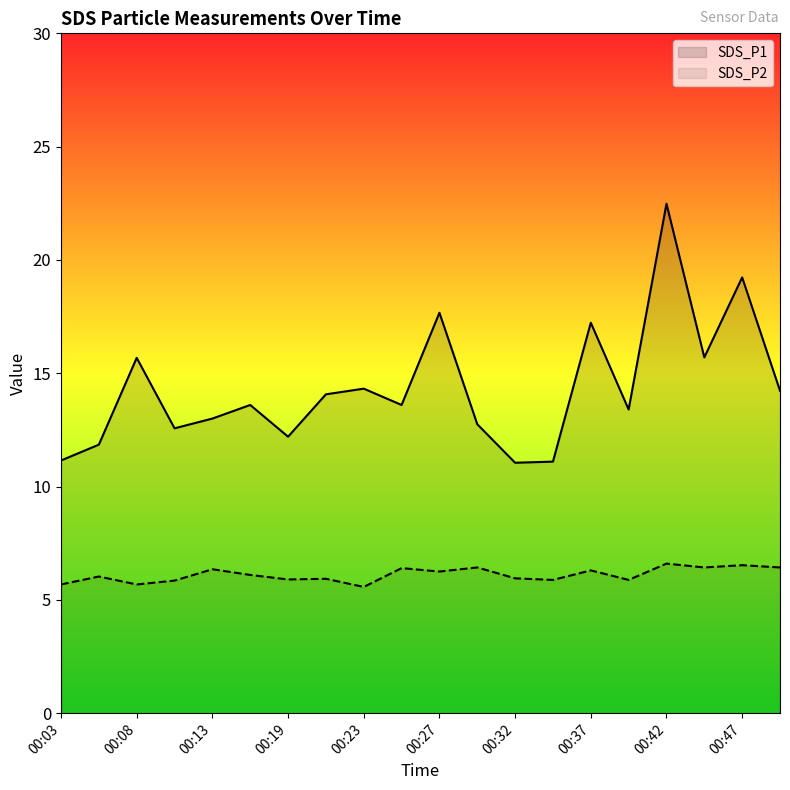

True or false: SDS_P1 and SDS_P2 intersect in this chart.

False